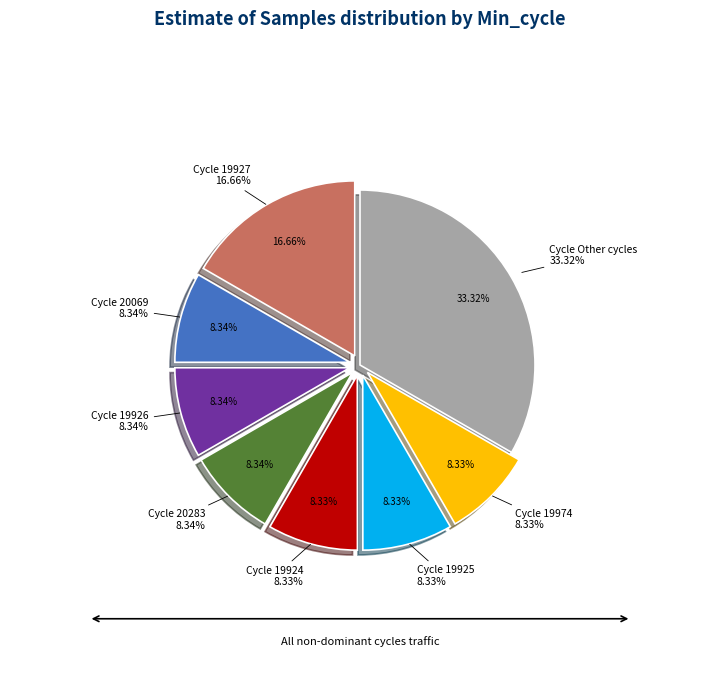

The 20069 slice represents 1% of the pie. True or false?

False